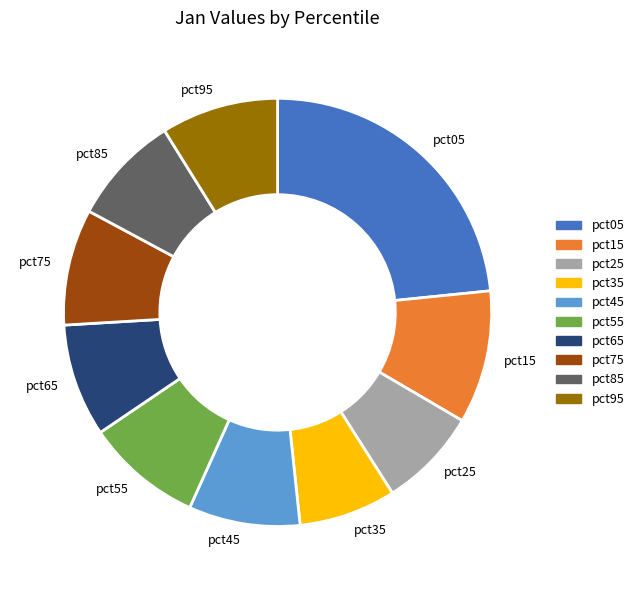

How many segments does this pie chart have?

10